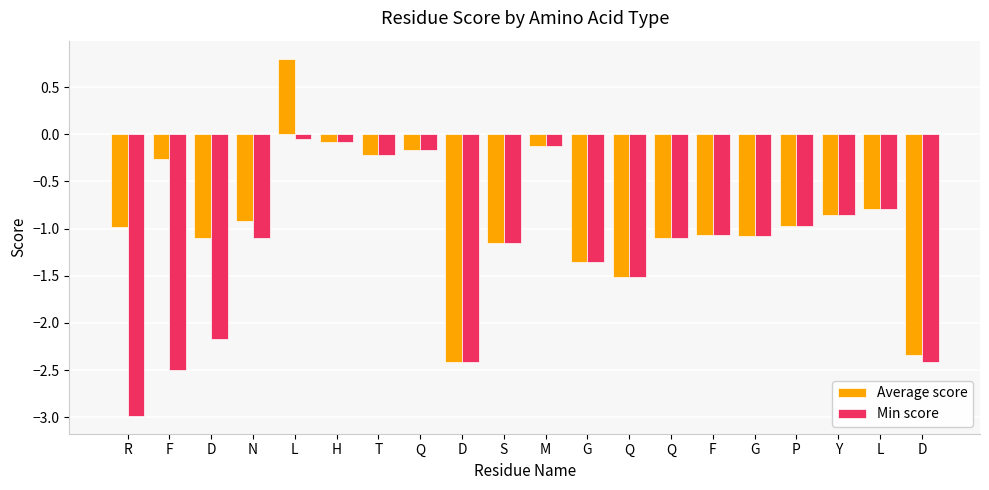

How many positive values does the Average score series have?

1